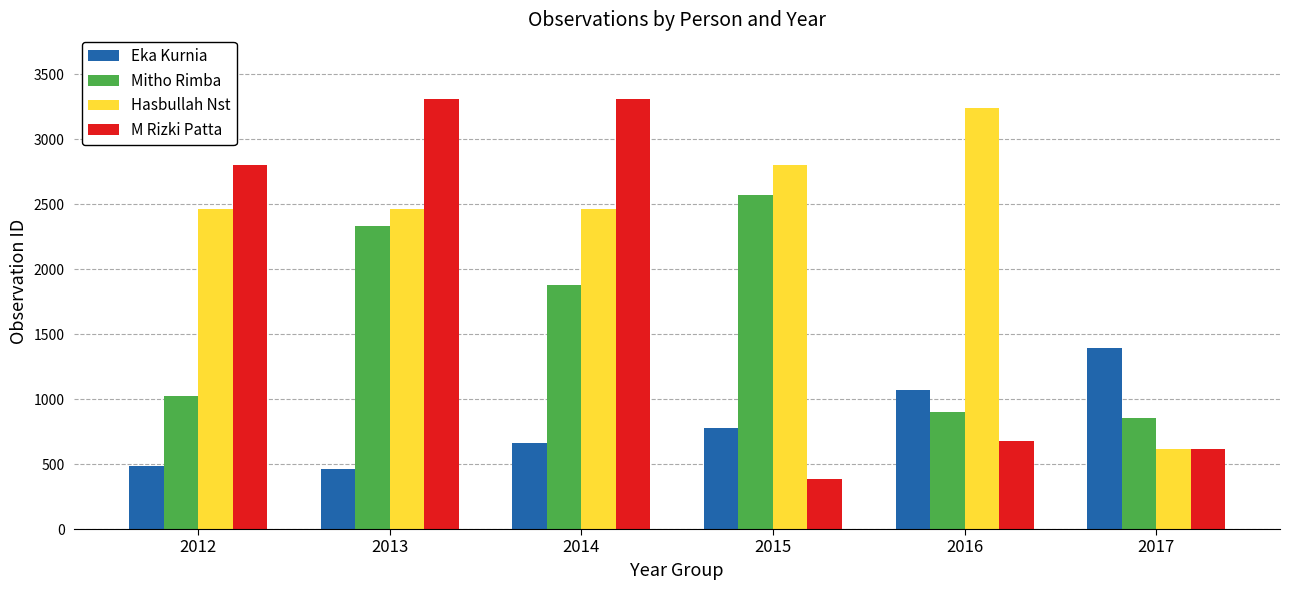

What is the maximum value shown in the chart?

3312